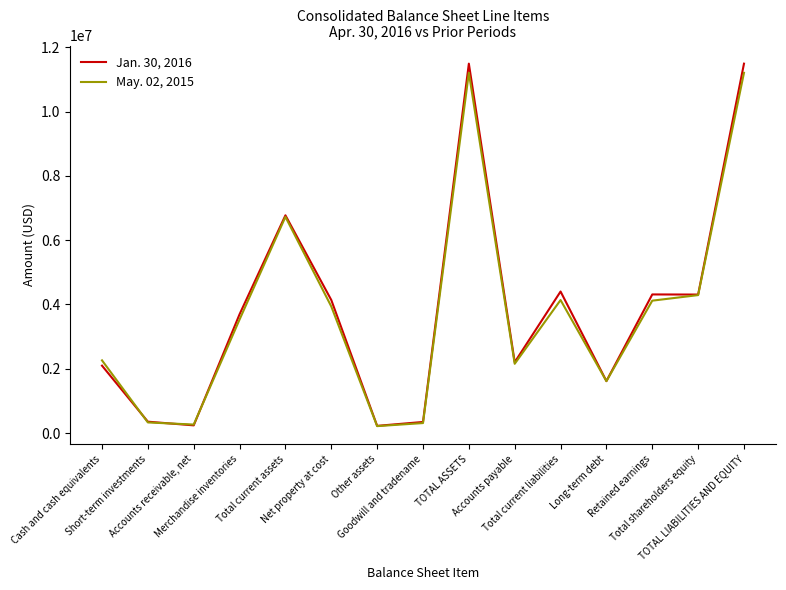

List the series in order of their peak value, lowest first.

May. 02, 2015, Jan. 30, 2016